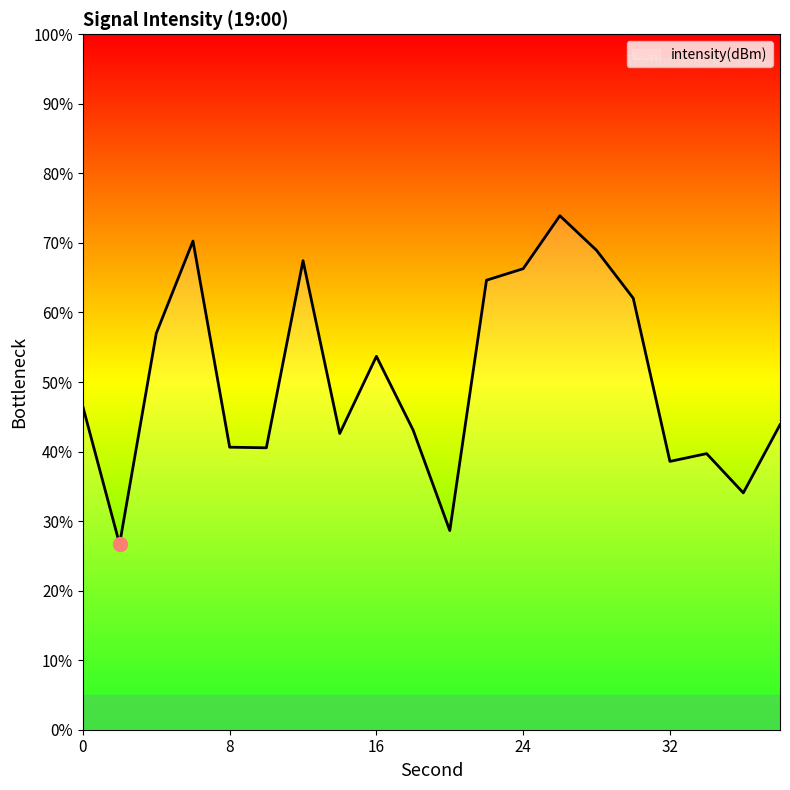

What is the smallest value displayed?

26.7